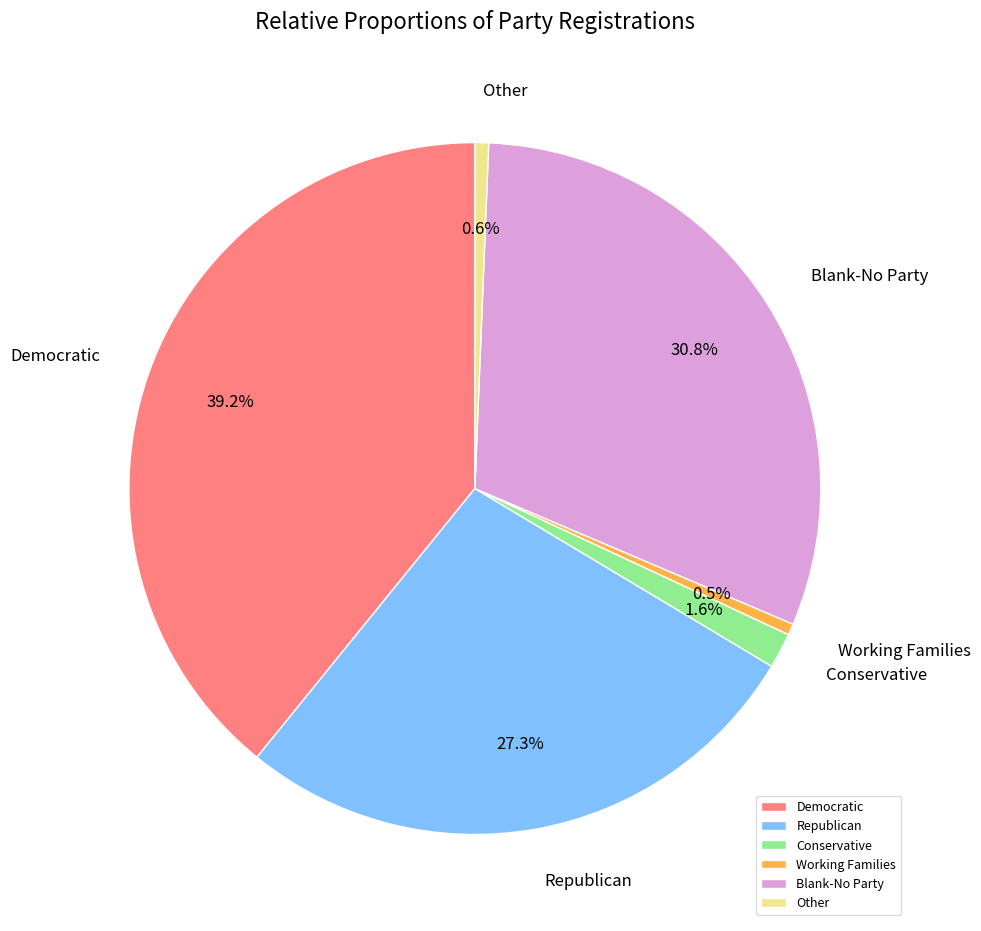

To the nearest percent, what portion does Republican represent?

27%